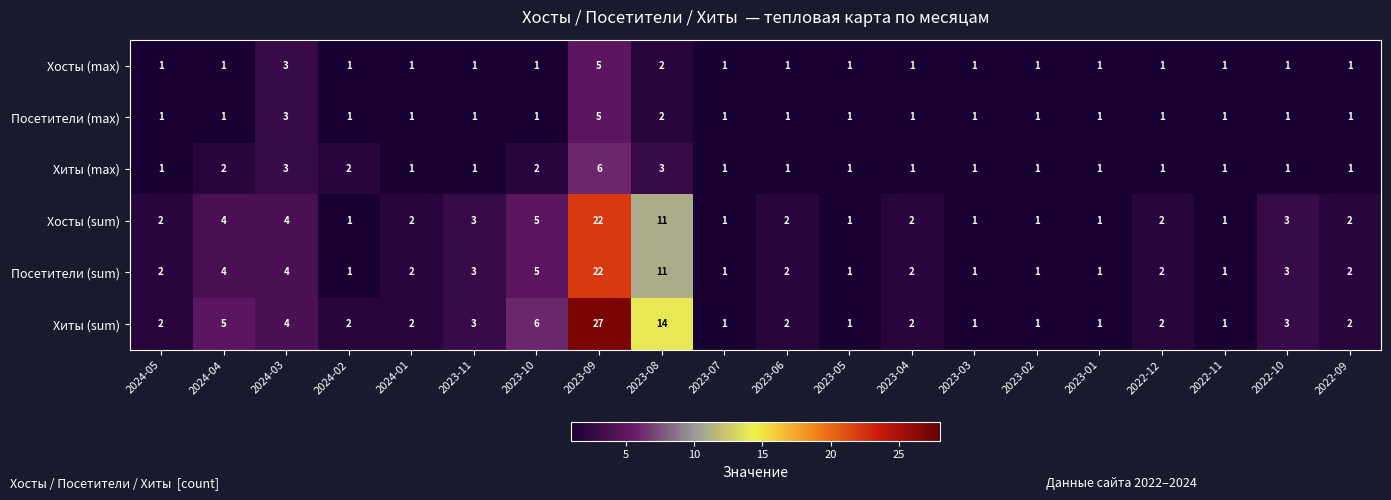

The Хосты (max) series shows 1 at 2023-01. True or false?

True